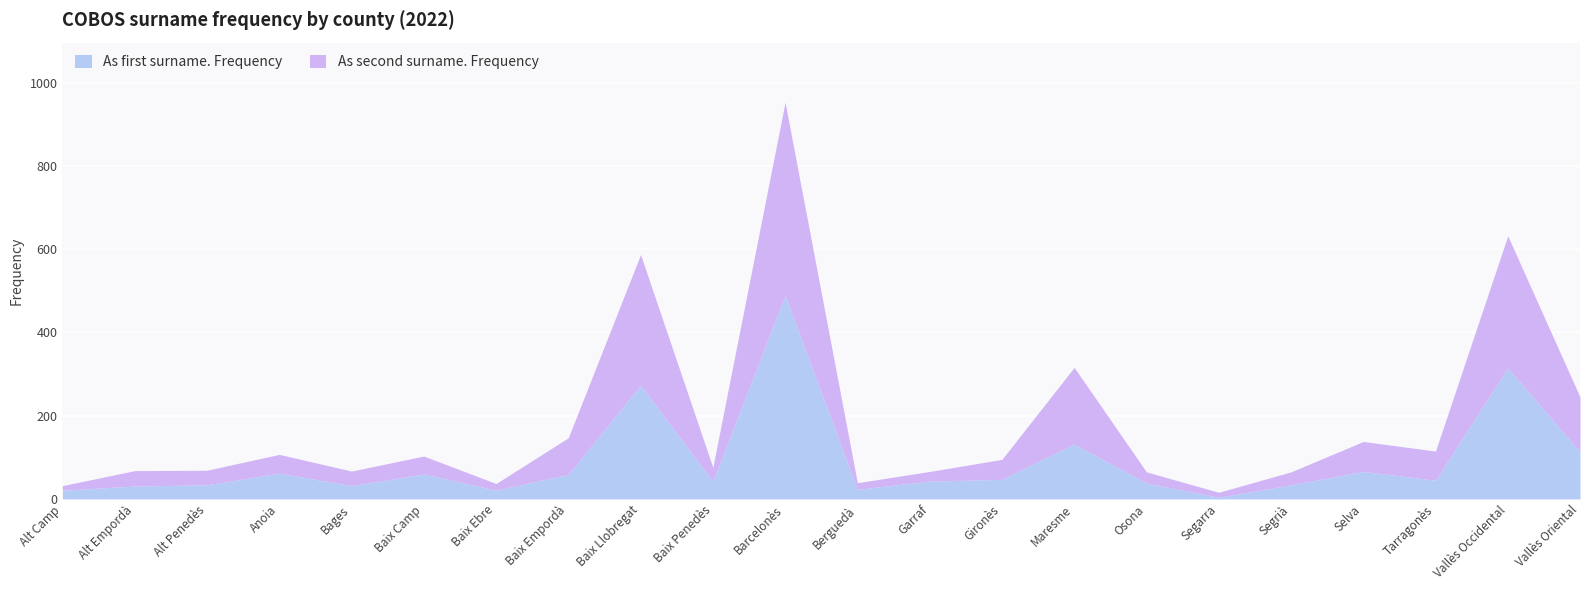

Between Alt Empordà and Anoia, which series saw the biggest shift?

As first surname. Frequency